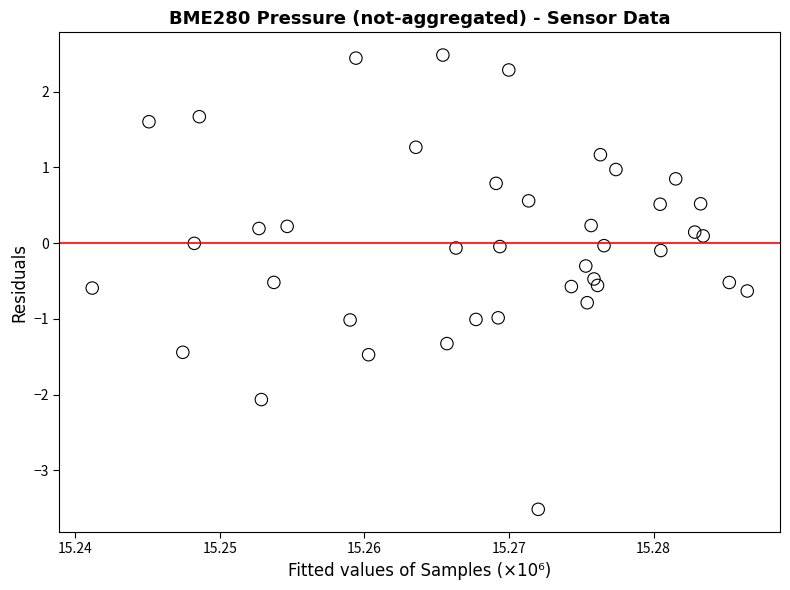

What is the range of Y values (max minus min)?

6.0